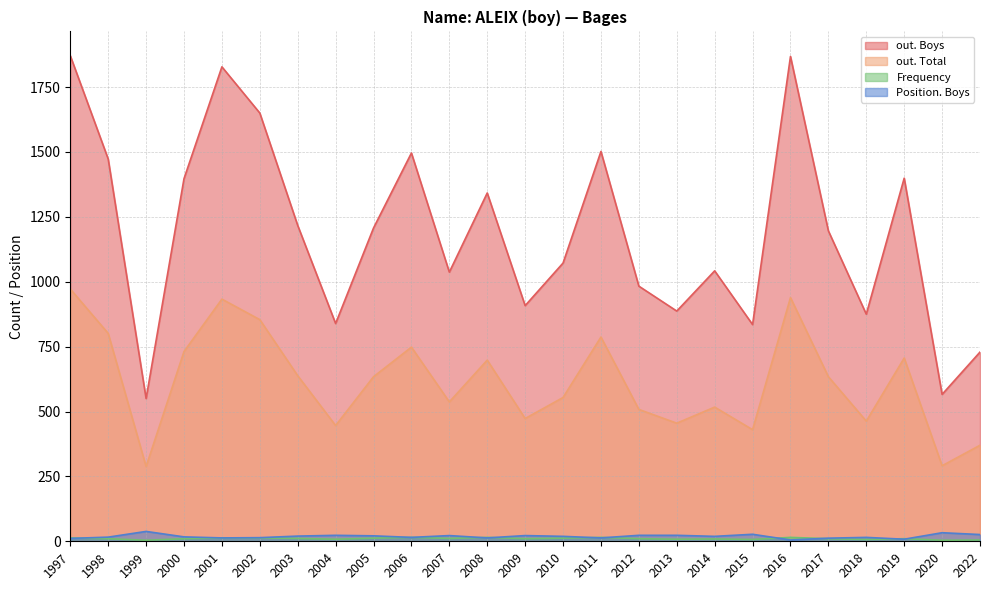

How many lines are shown in the chart?

4